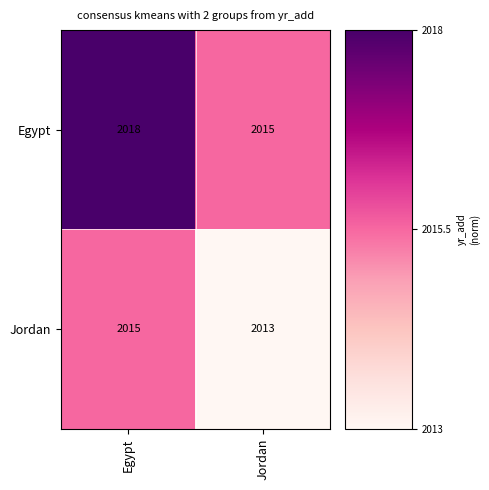

Which series has the largest total across all categories?

Egypt